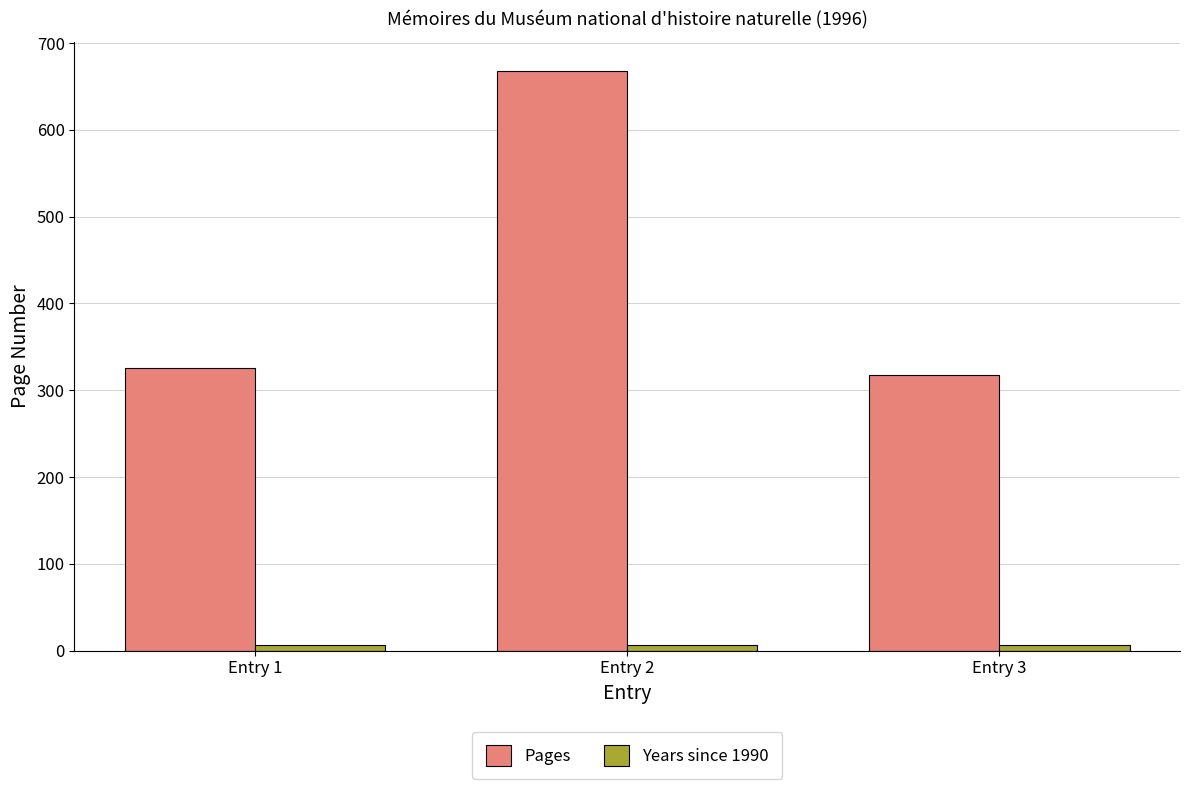

What is the difference between the highest and lowest values at Entry 3?

311